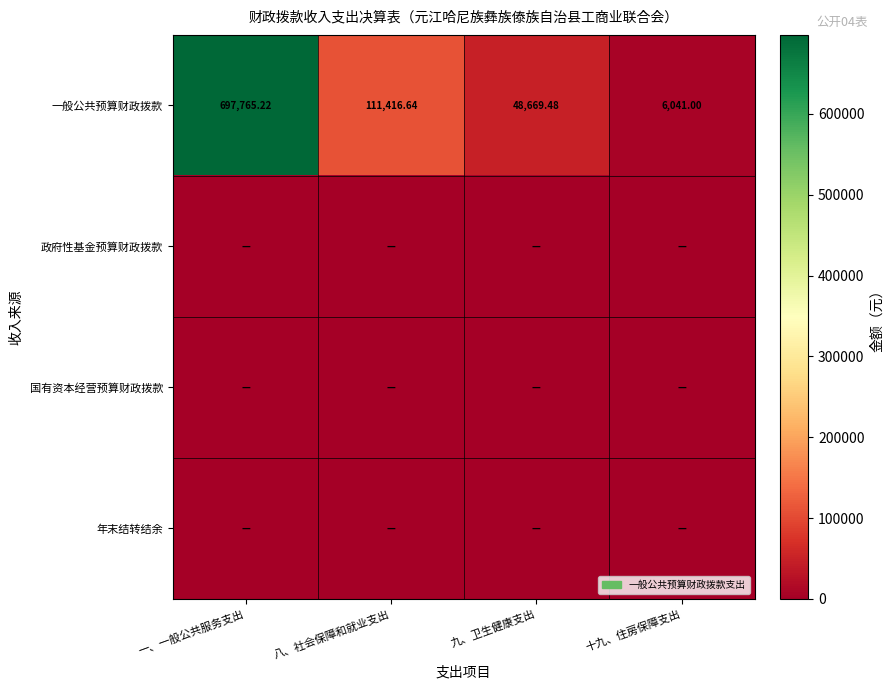

At which category is the sum across all series the highest?

一、一般公共服务支出